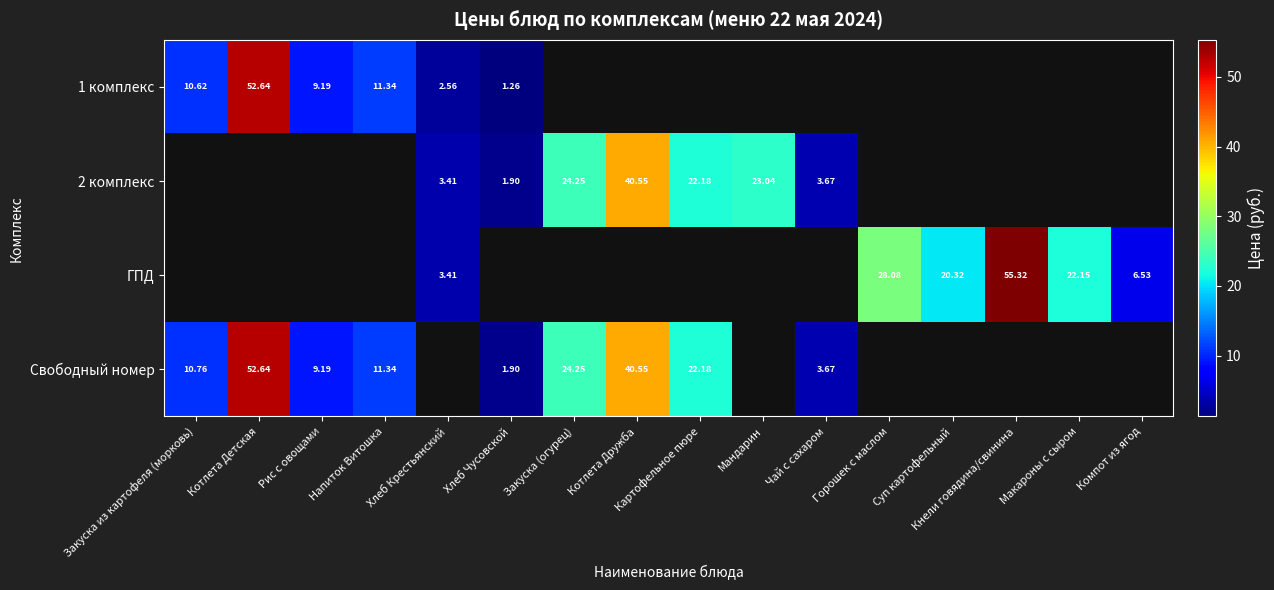

True or false: 1 комплекс has a value of 0.0 at Горошек с маслом.

True